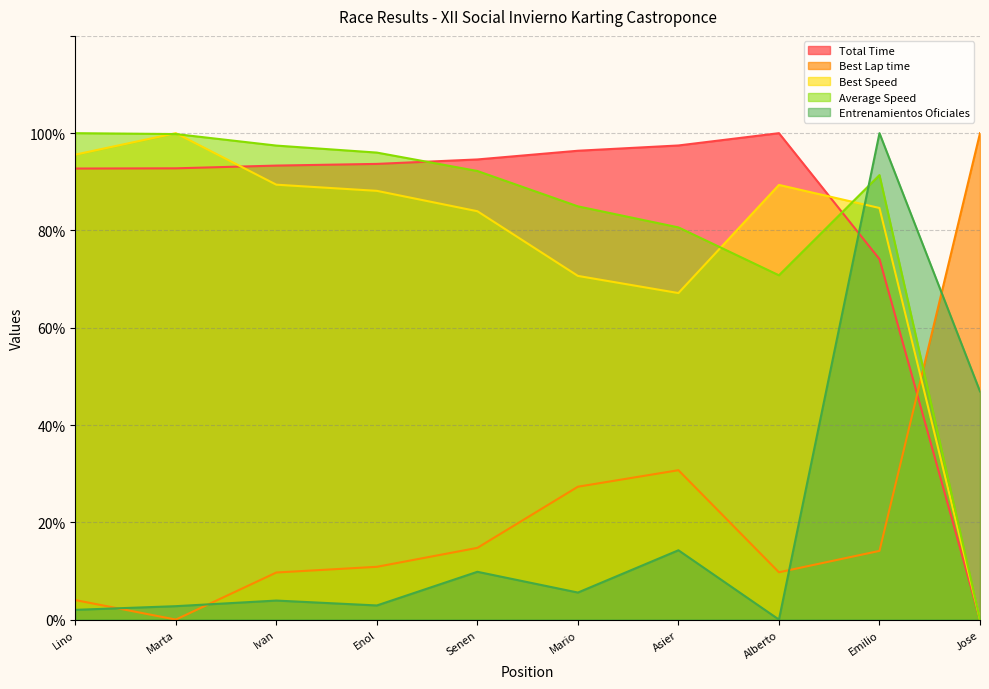

Is the value of Entrenamientos Oficiales at Emilio greater than the value of Best Lap time at Alberto?

Yes